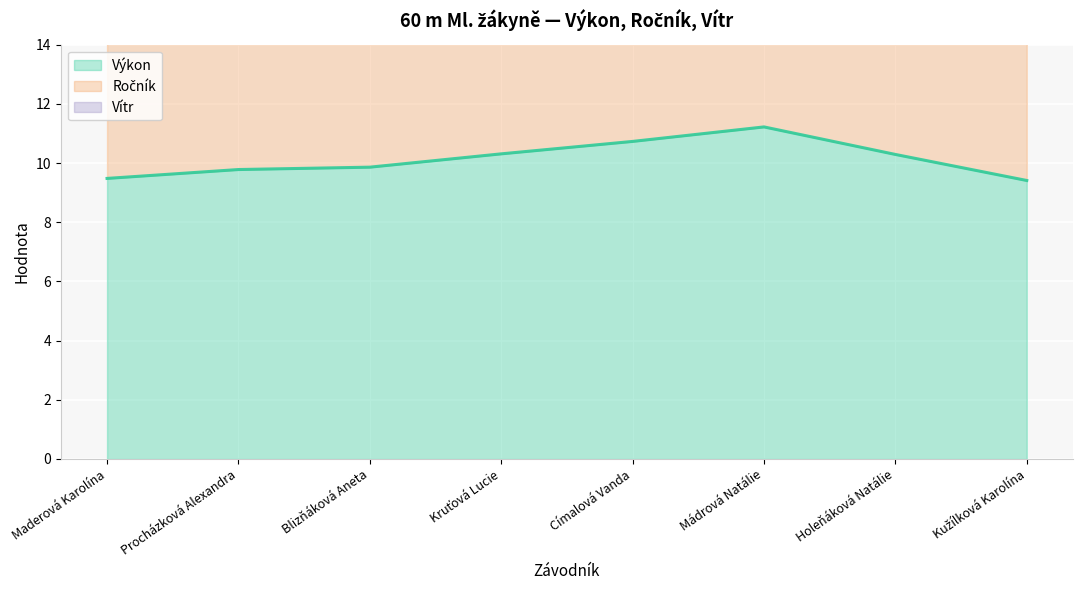

What is the difference between the maximum and minimum values in the Ročník series?

3.0